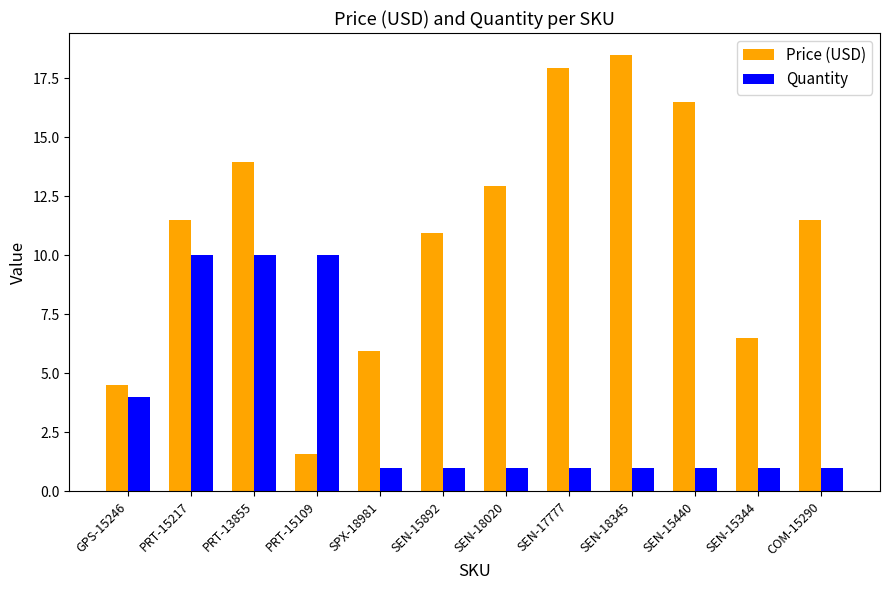

Which series has the largest range (max minus min)?

Price (USD)